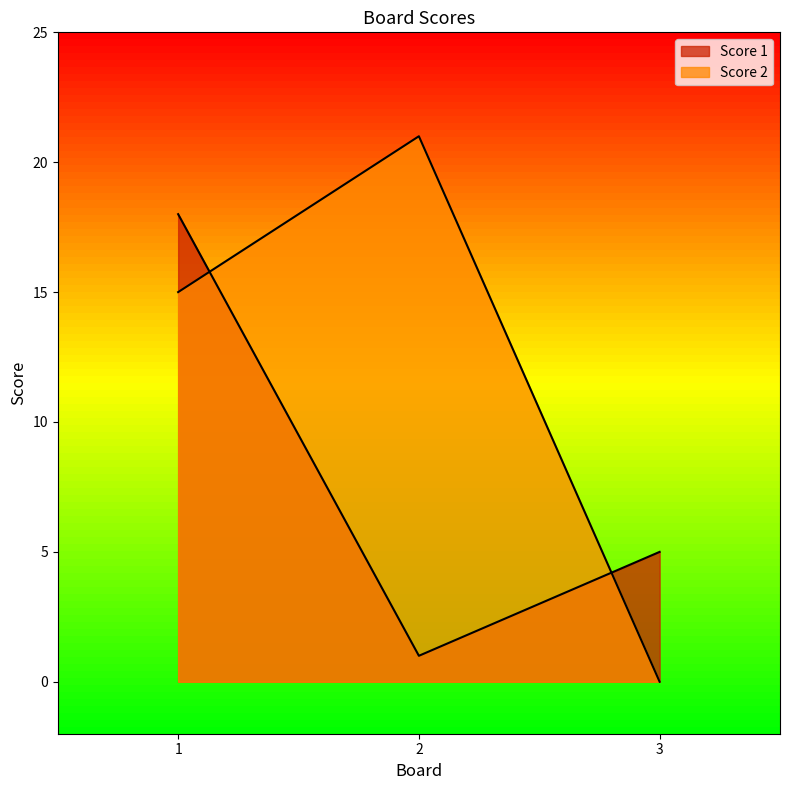

What are all the series names shown in the legend?

Score 1, Score 2